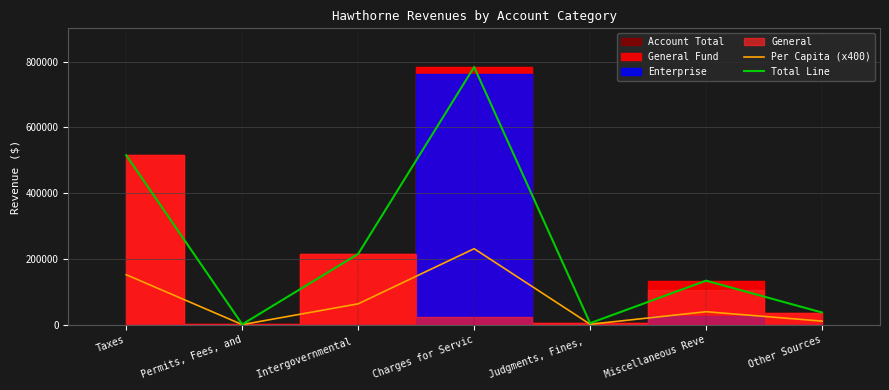

At which label does Total Line first exceed 133993?

Taxes